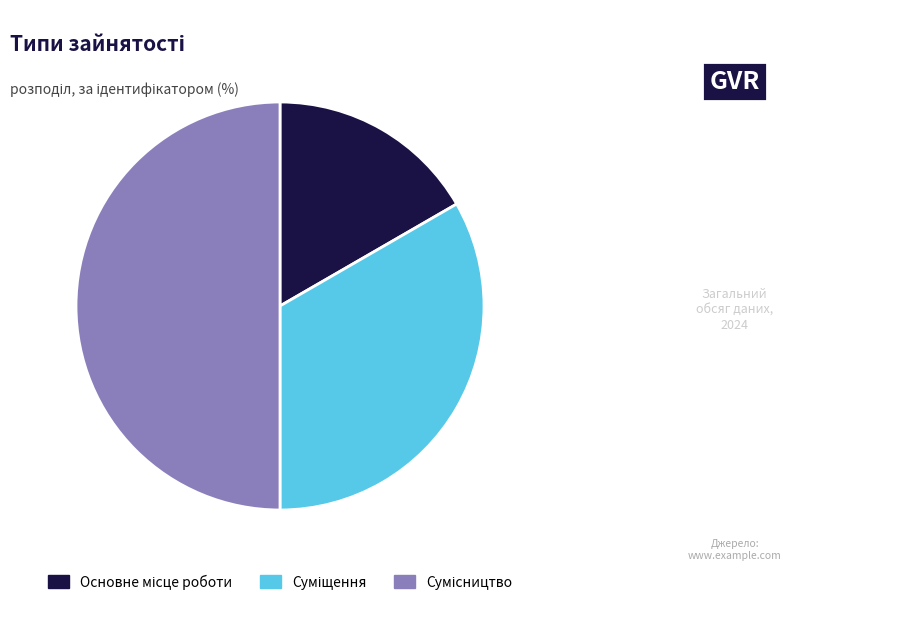

How many segments does this pie chart have?

3